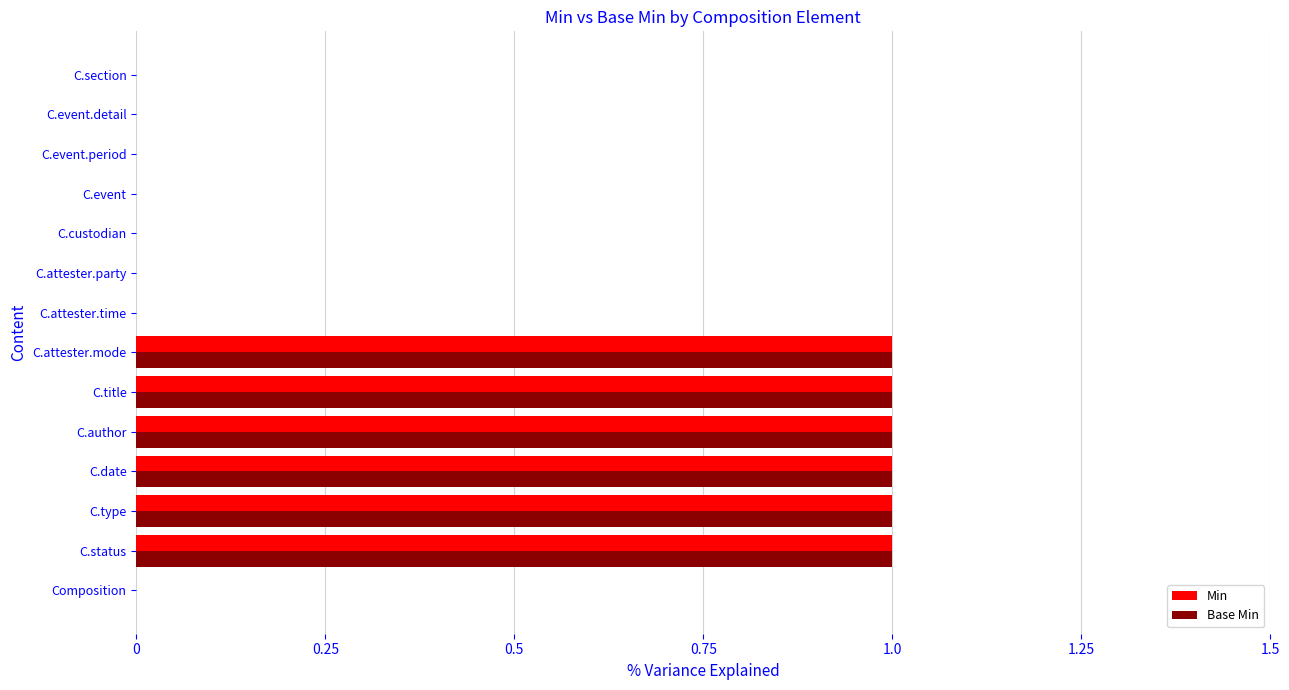

Count the Min values in the range 0 to 1.

14